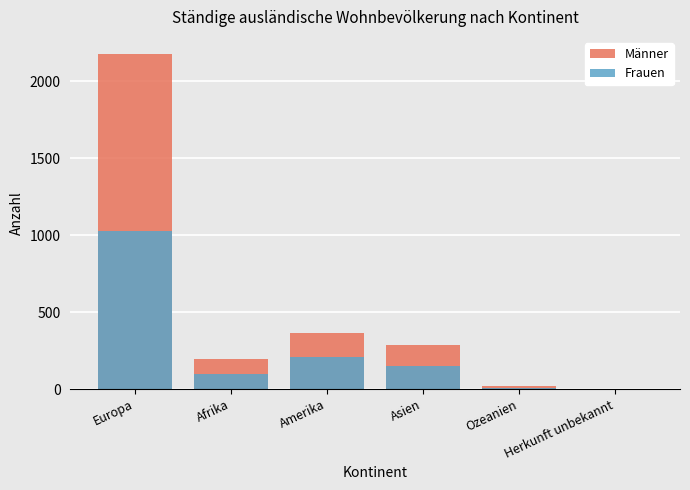

Which series has the largest range (max minus min)?

Männer